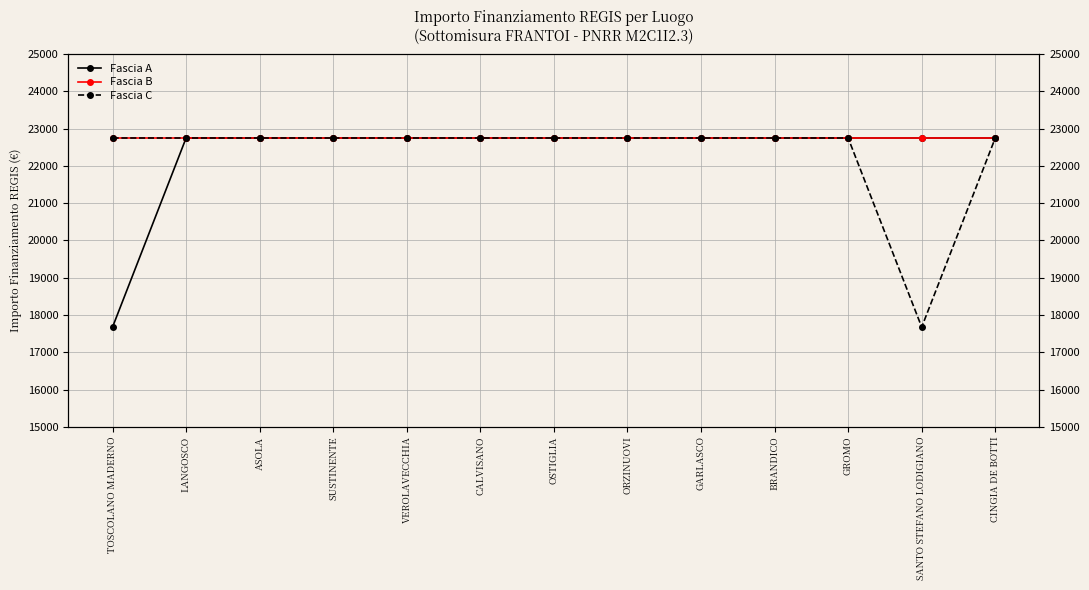

Does the chart have visible grid lines?

Yes